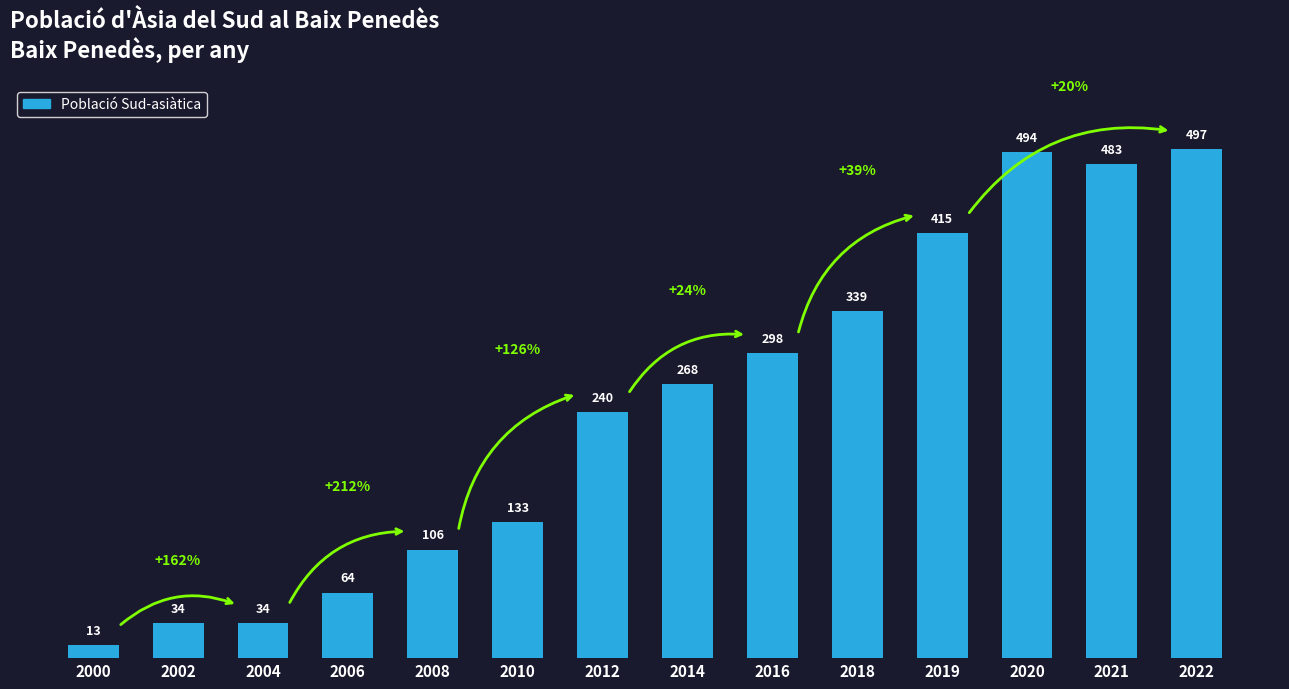

What is the sum of all values?

3418